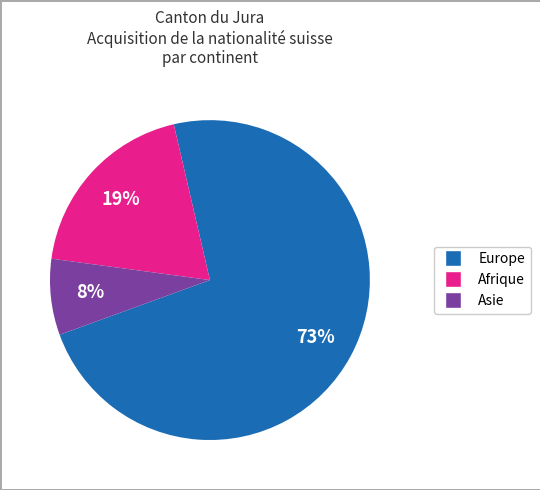

How many segments does this pie chart have?

3